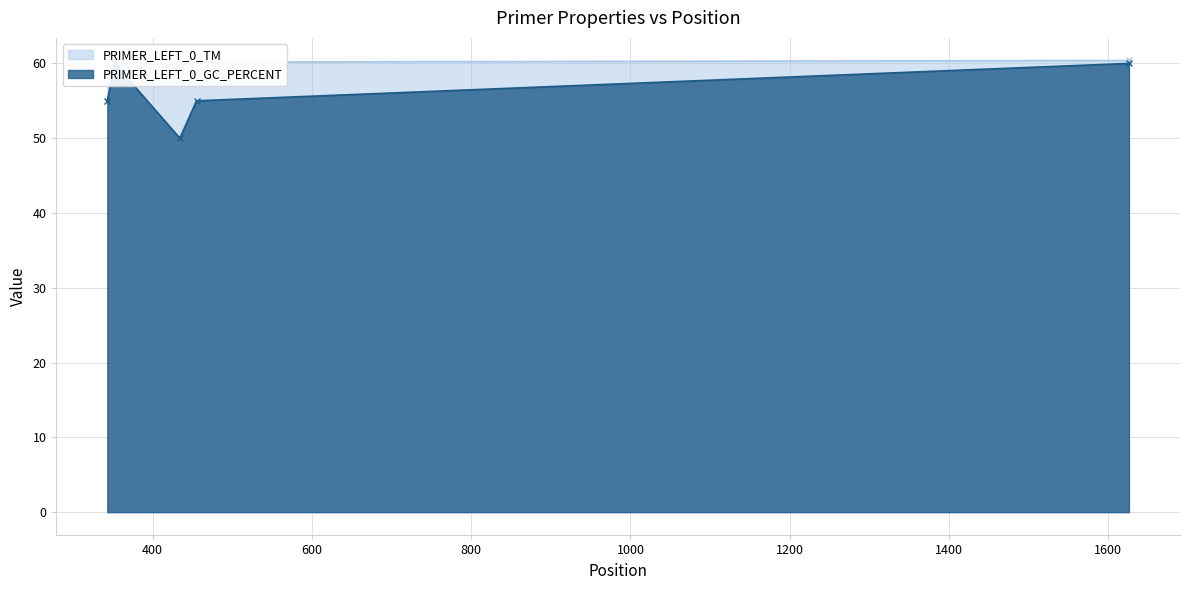

At which label does PRIMER_LEFT_0_TM first exceed 60?

352